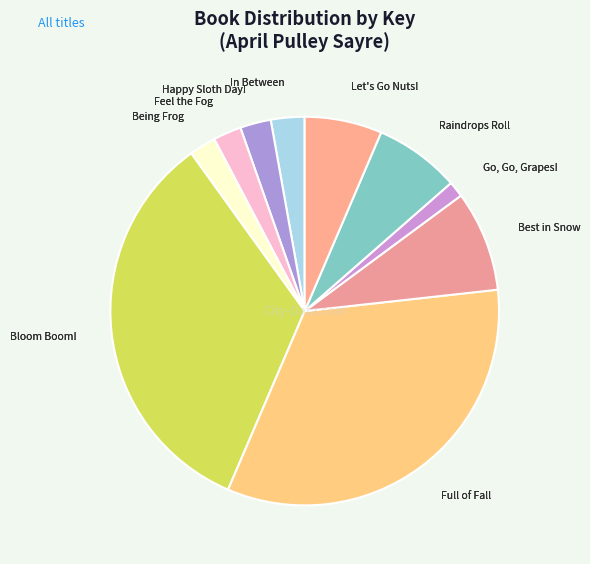

Which has a higher value, In Between or Bloom Boom!?

Bloom Boom!